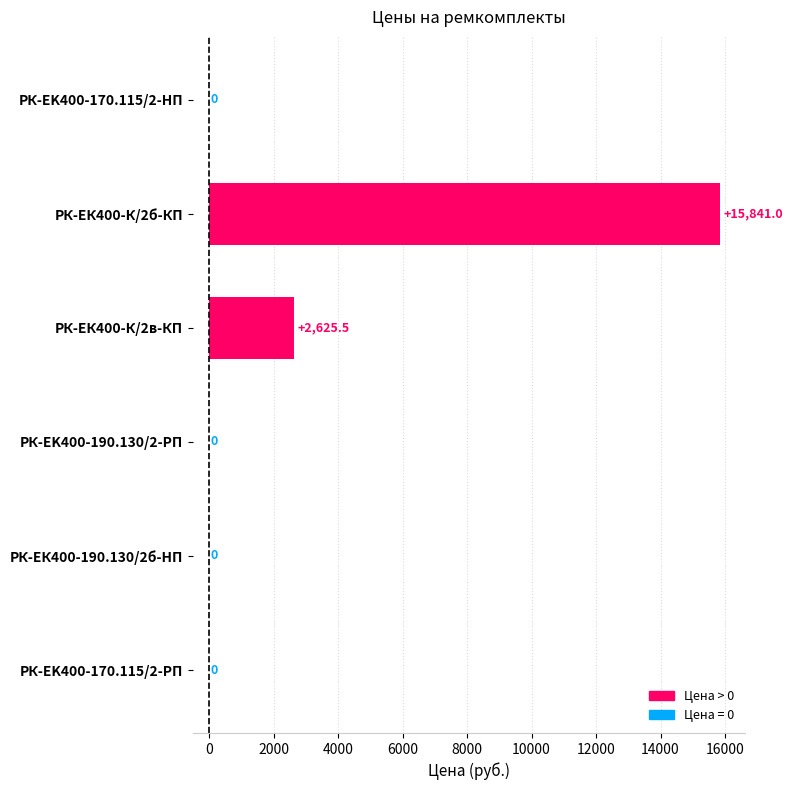

What is the change in value from РК-EK400-170.115/2-HП to РК-ЕК400-К/2б-КП?

+15841.0